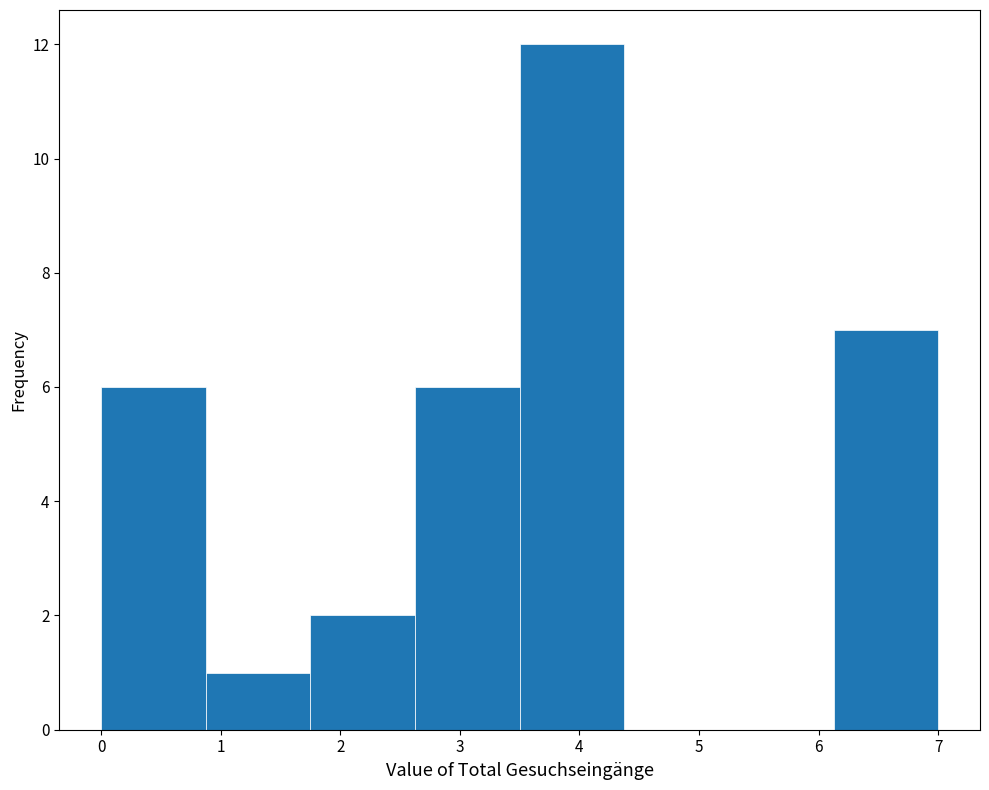

How tall is the bar that spans 0.0 to 0.9 on the x-axis? Neither the bar edges nor the heights are printed on the chart, so give them approximately, as read against the axes.

6